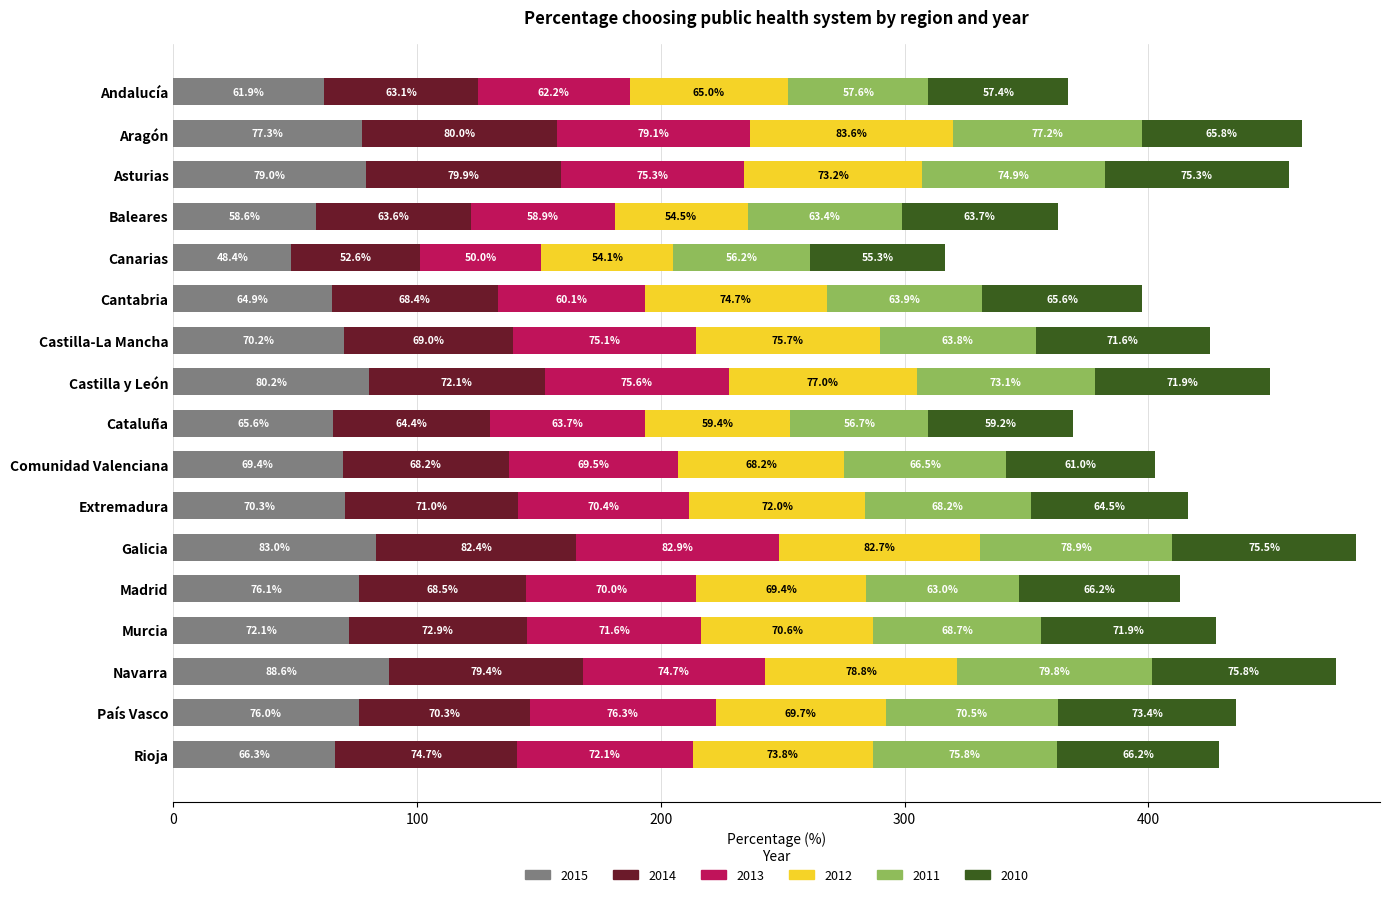

What is the total value across all series at Extremadura?

416.4